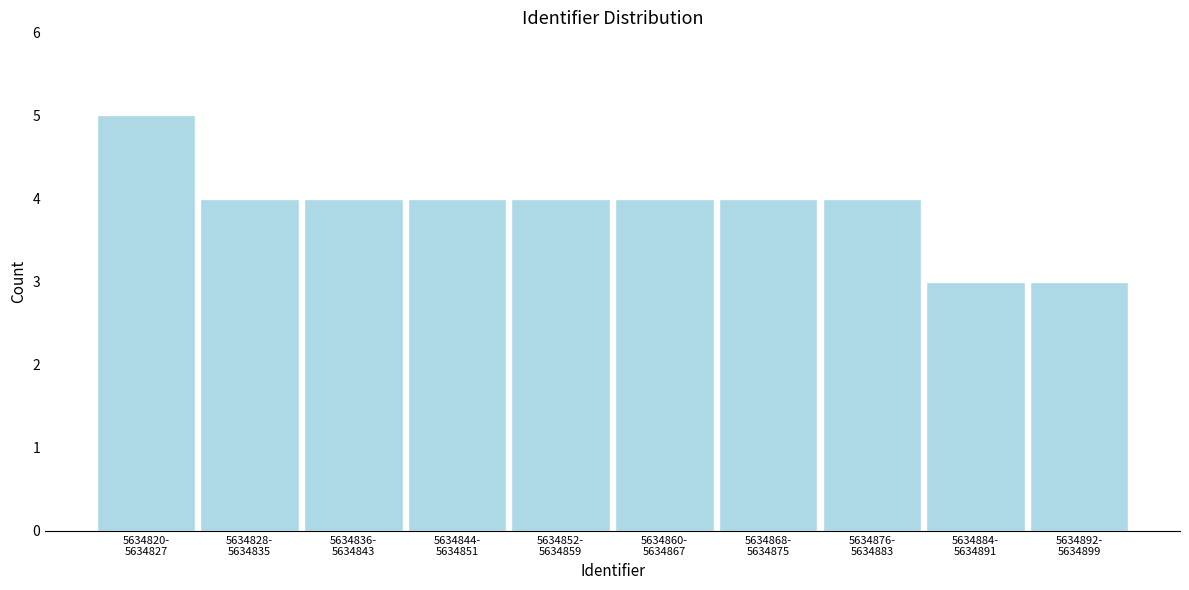

Reading left to right, extract all data points from this chart.

5	4	4	4	4	4	4	4	3	3